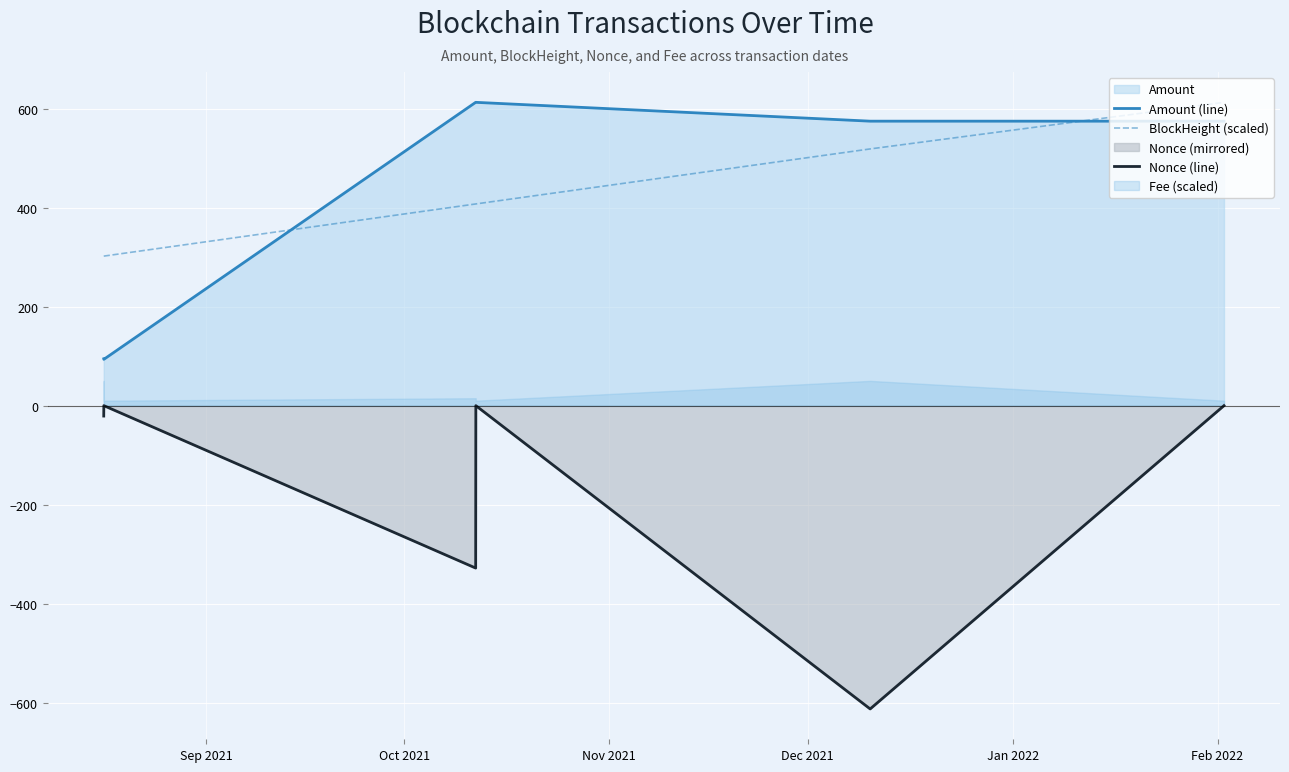

What is the minimum value shown in the chart?

-612.5